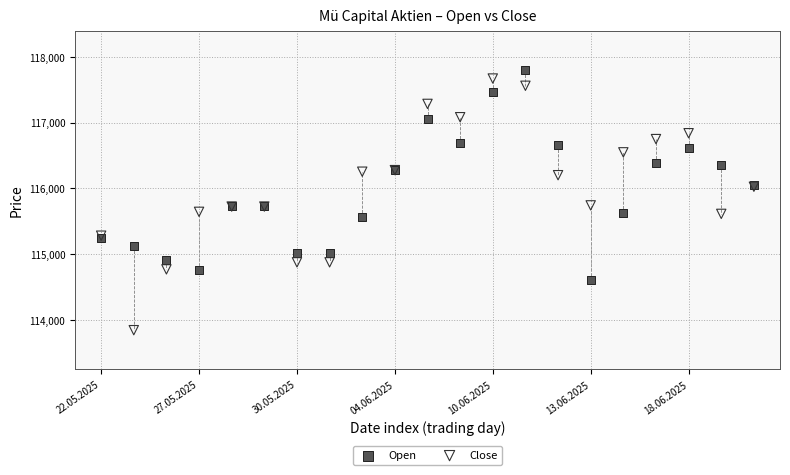

Which series contains the highest Y value?

Open